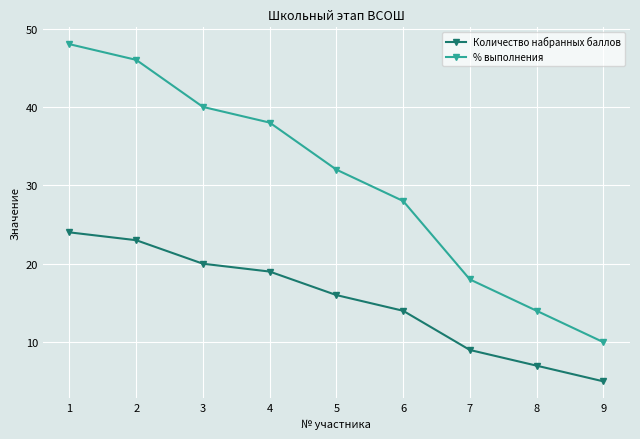

Reading right to left, extract all data points from this chart.

Количество набранных баллов: 9=5	8=7	7=9	6=14	5=16	4=19	3=20	2=23	1=24
% выполнения: 9=10	8=14	7=18	6=28	5=32	4=38	3=40	2=46	1=48